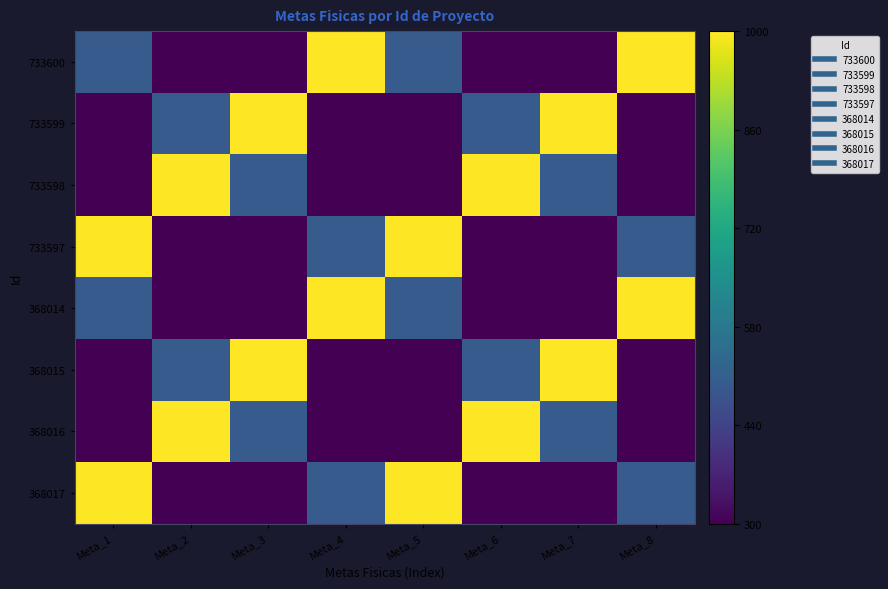

Which series has the largest range (max minus min)?

733600